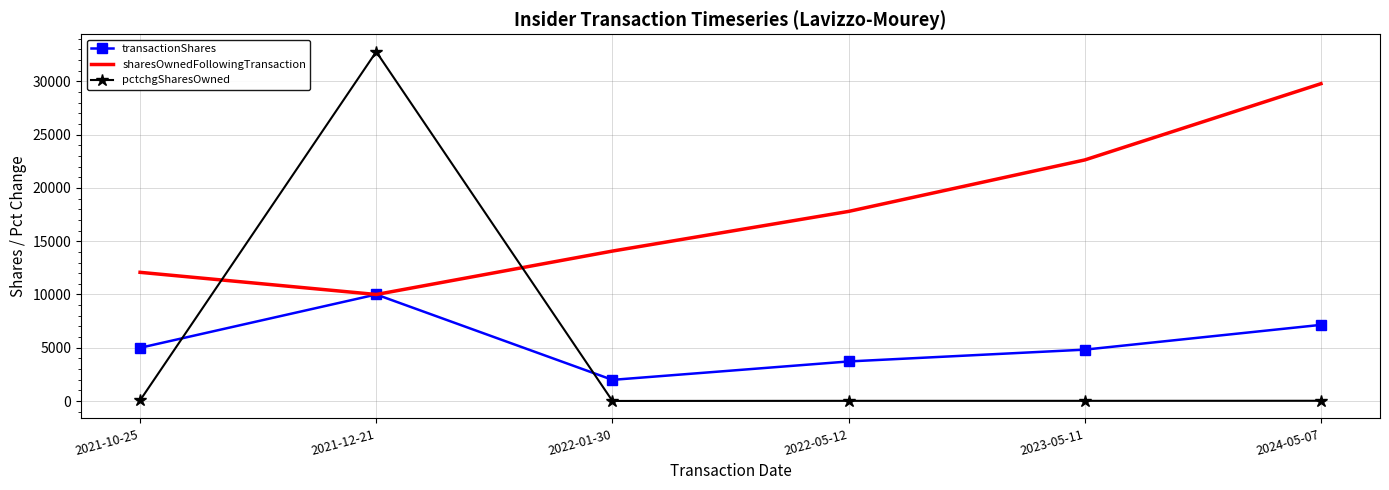

At which label does transactionShares reach its minimum?

2022-01-30